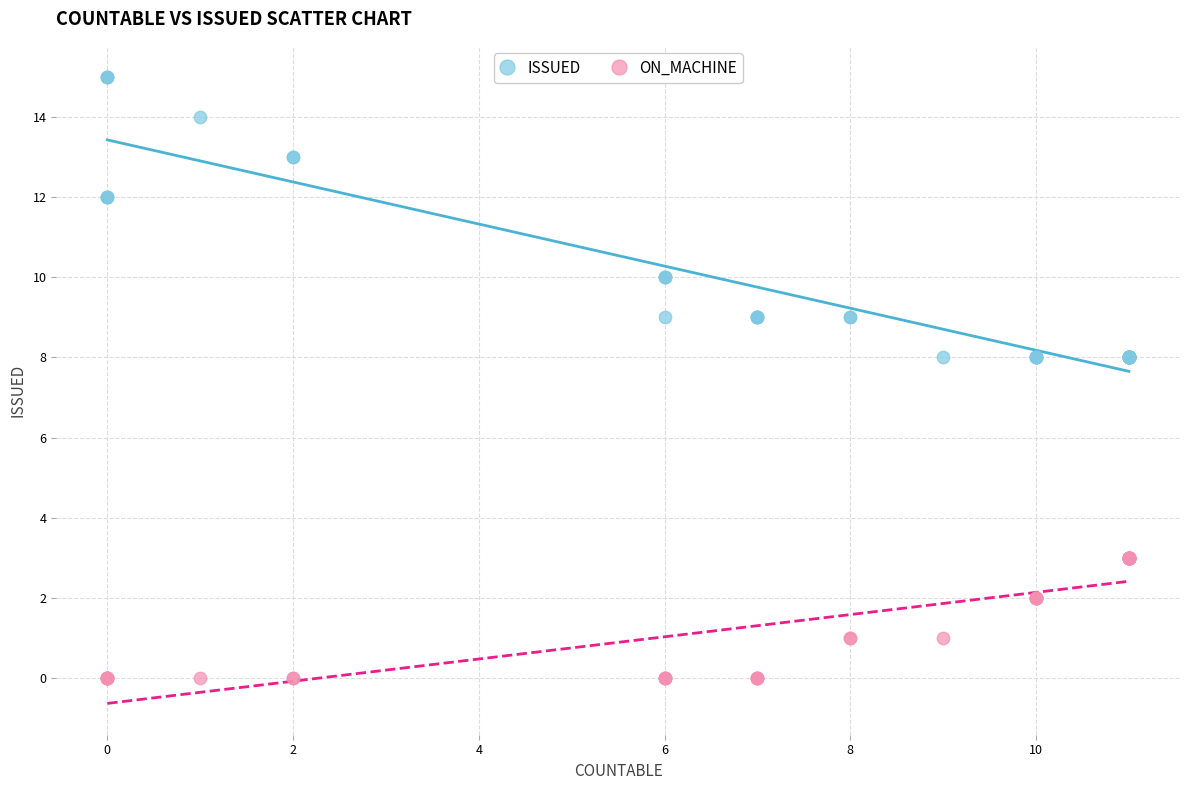

Which series contains the lowest Y value?

ON_MACHINE